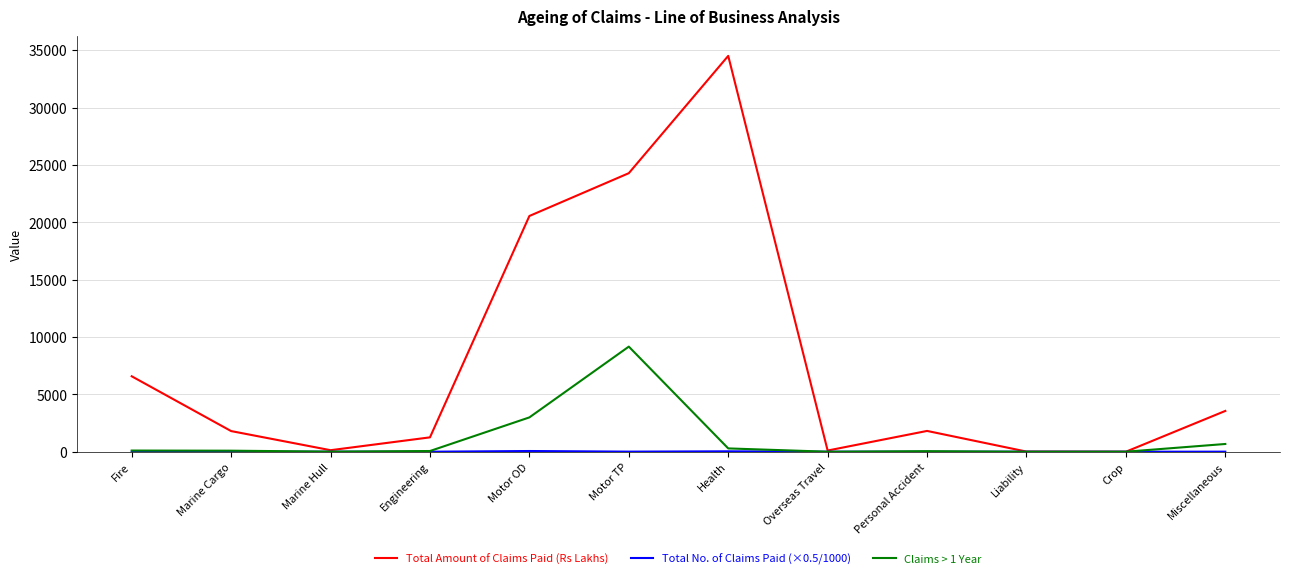

True or false: Claims > 1 Year has a value of 5114.1 at Motor OD.

False